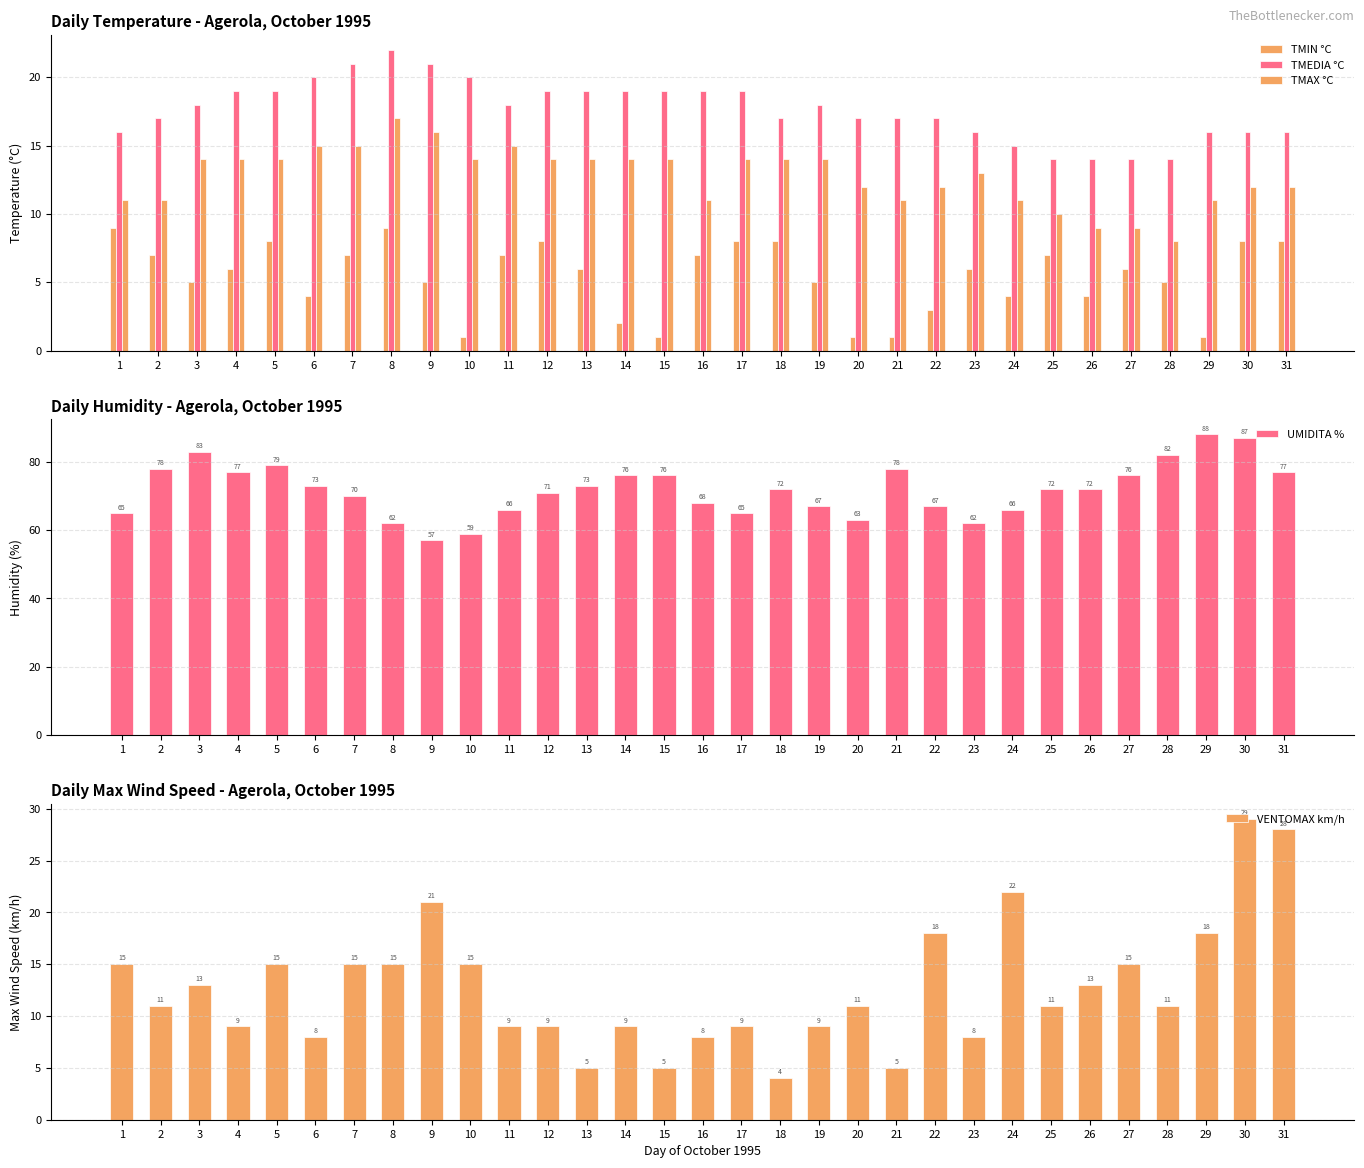

Between 29 and 7, which is larger?

7